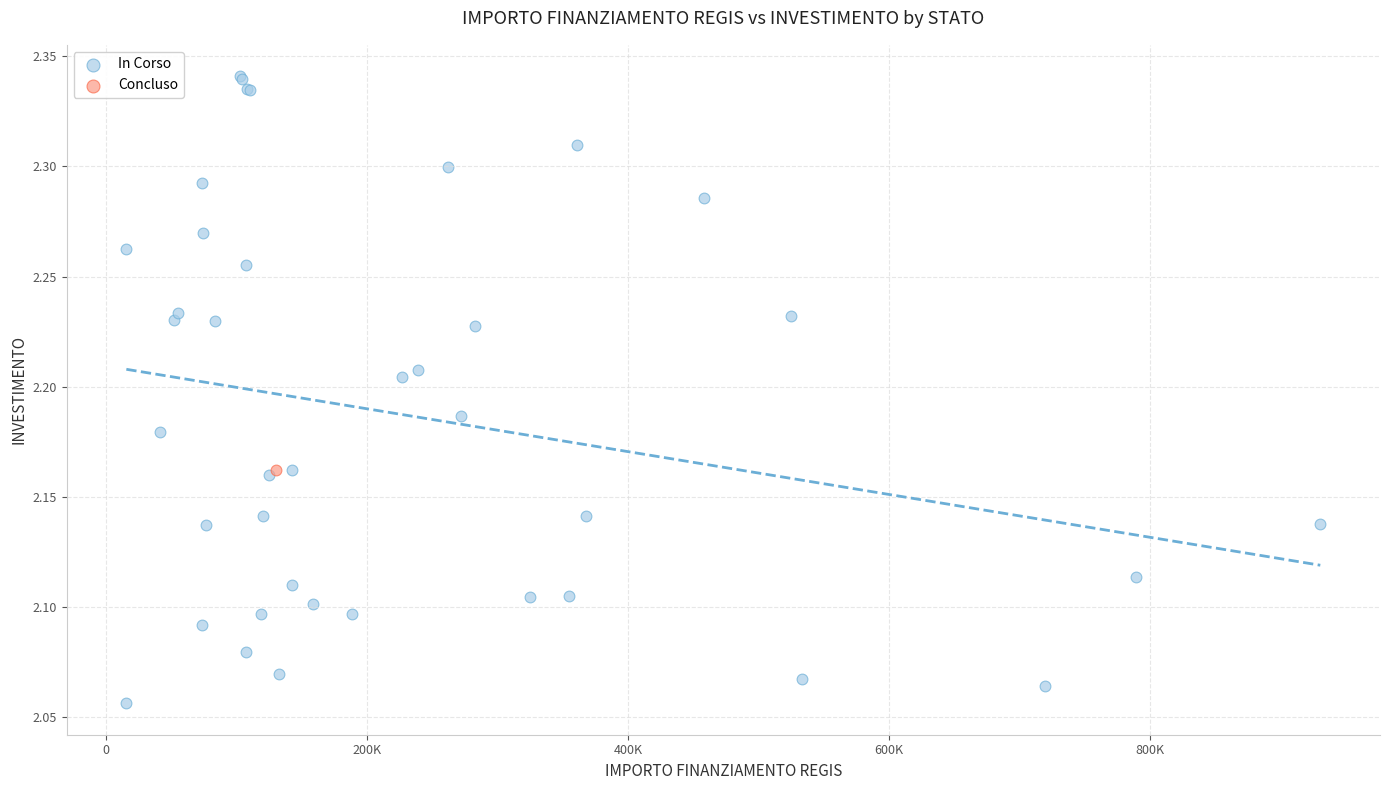

What are all the series names shown in the legend?

In Corso, Concluso